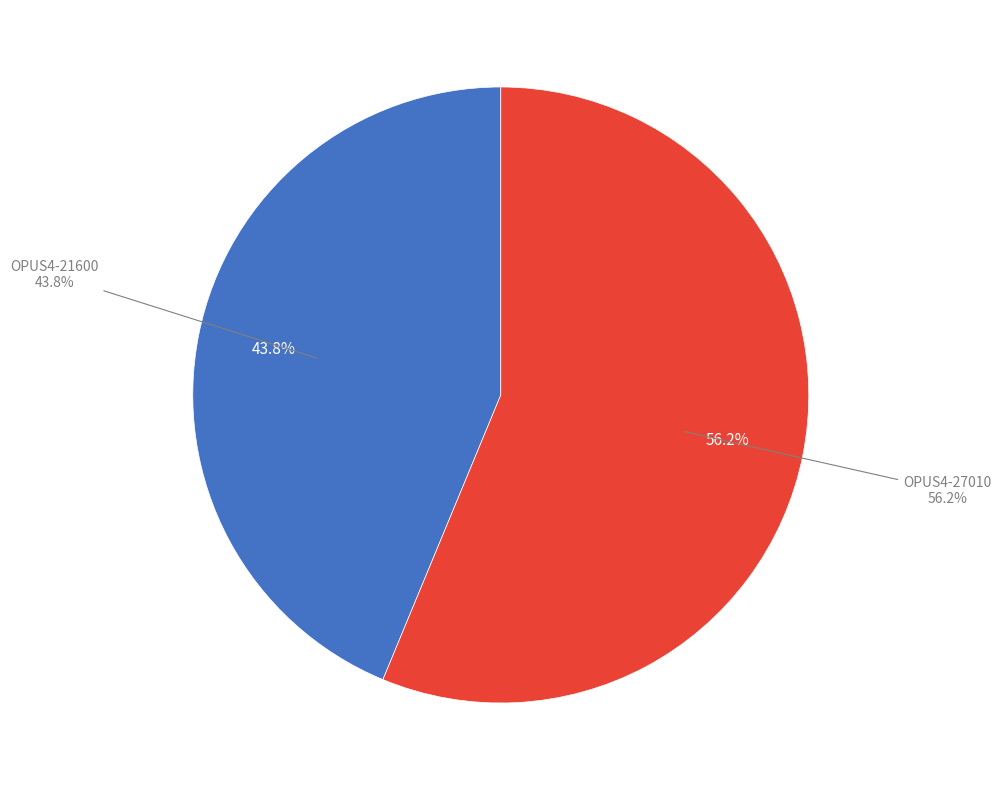

To the nearest percent, what percentage of the pie is OPUS4-21600?

44%